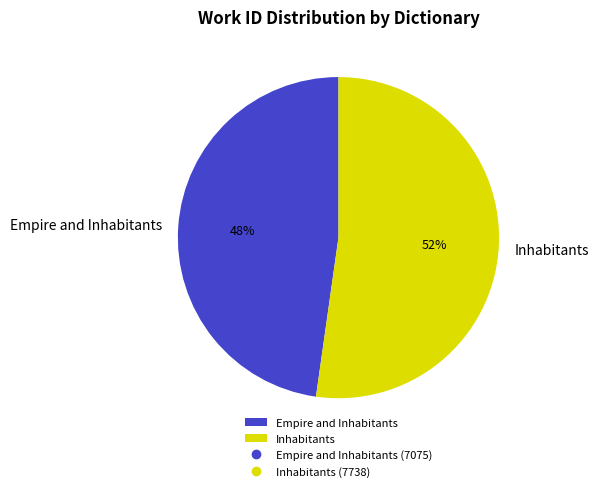

True or false: Inhabitants accounts for 41% of the total.

False